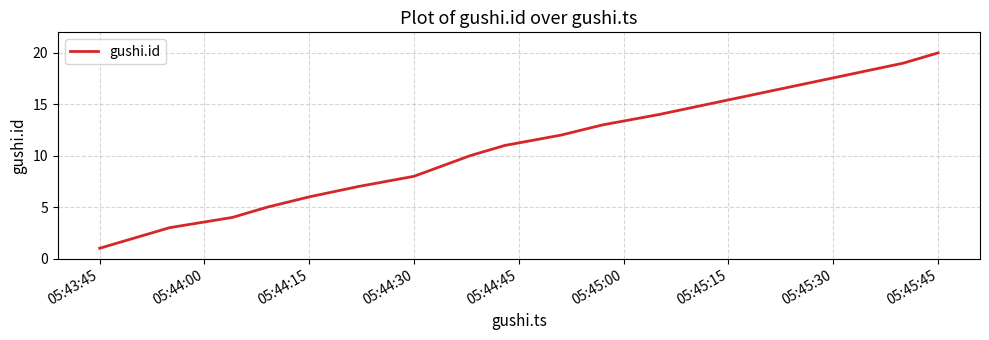

What is the maximum value shown in the chart?

20